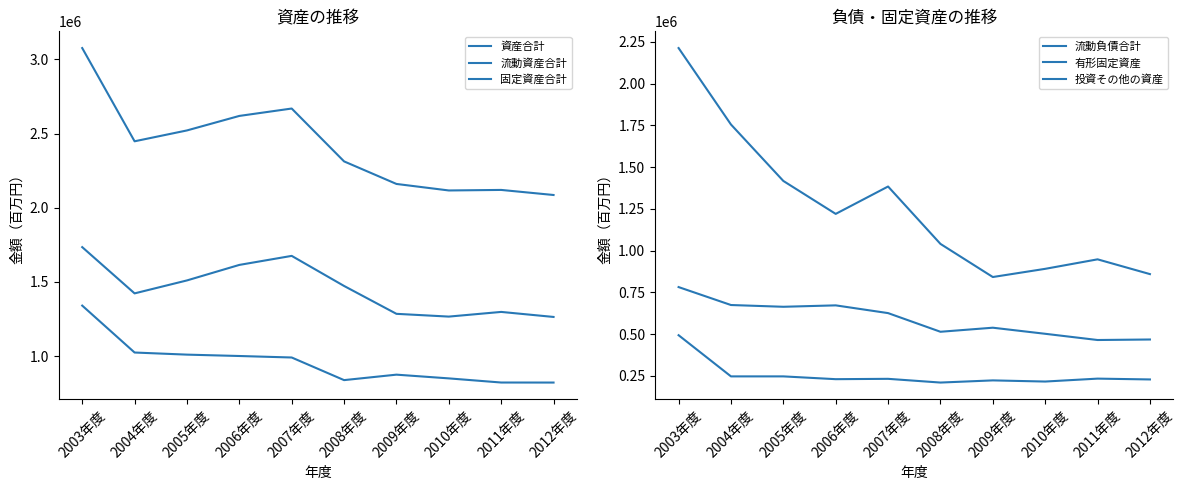

At 2010年度, list the series in order from largest to smallest.

資産合計, 流動資産合計, 流動負債合計, 固定資産合計, 投資その他の資産, 有形固定資産